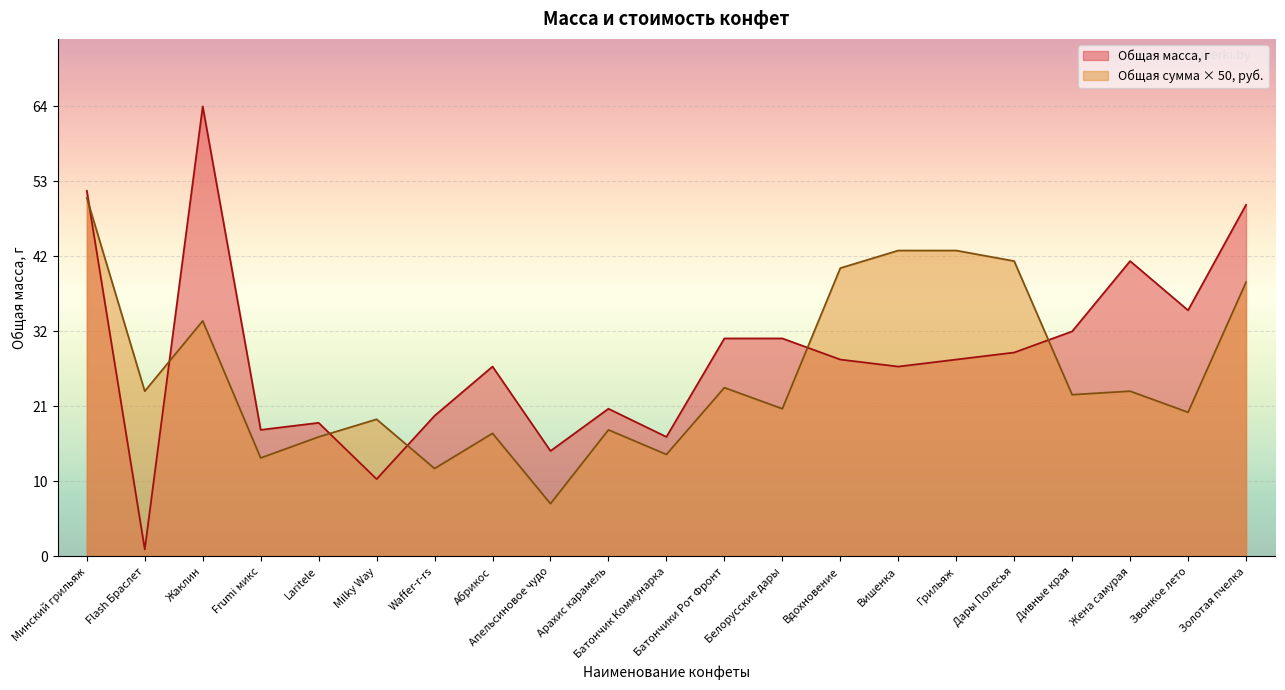

Which series has the largest total across all categories?

Общая масса, г